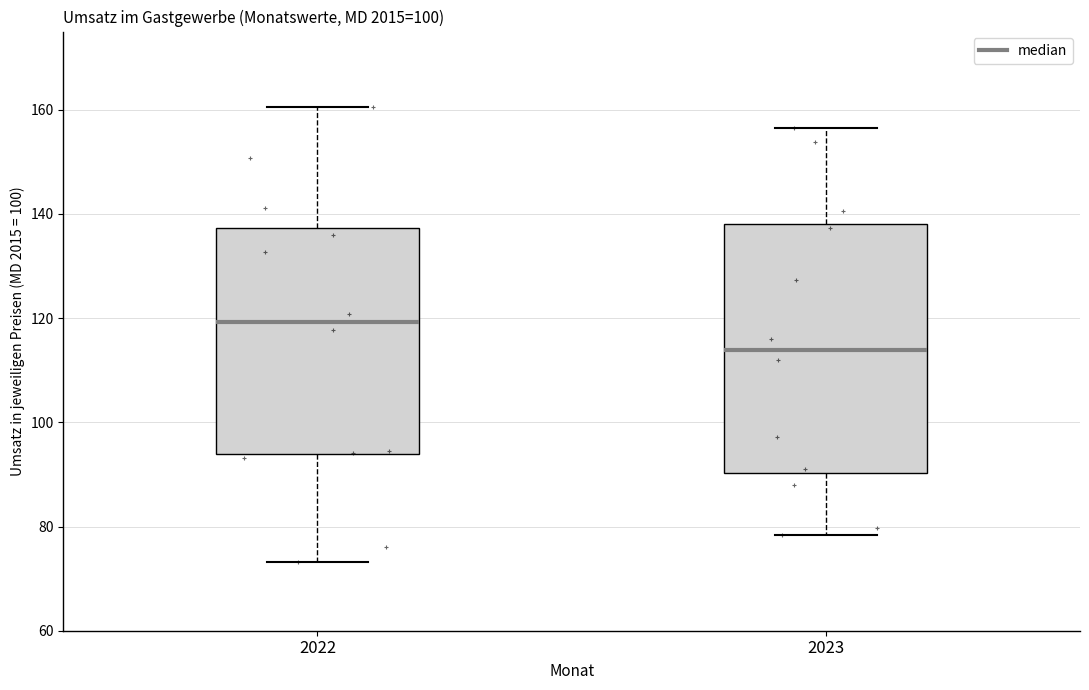

Where does the upper whisker of the box at x = 2023 end on the y-axis? The values are not printed on the chart, so give them approximately, as read against the axis.

156